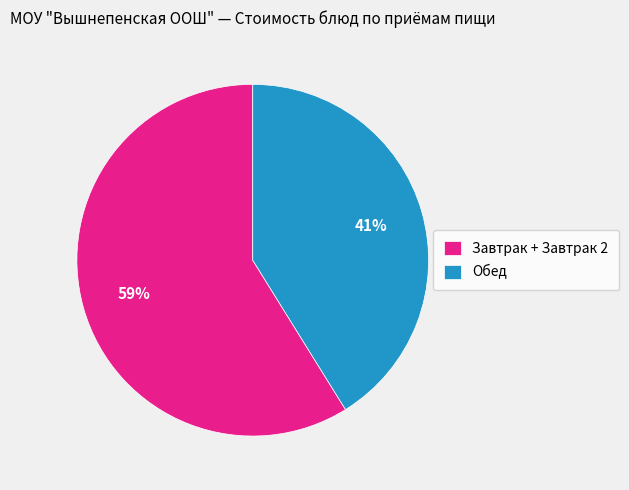

Is the sum of Завтрак + Завтрак 2 and Обед greater than half?

Yes